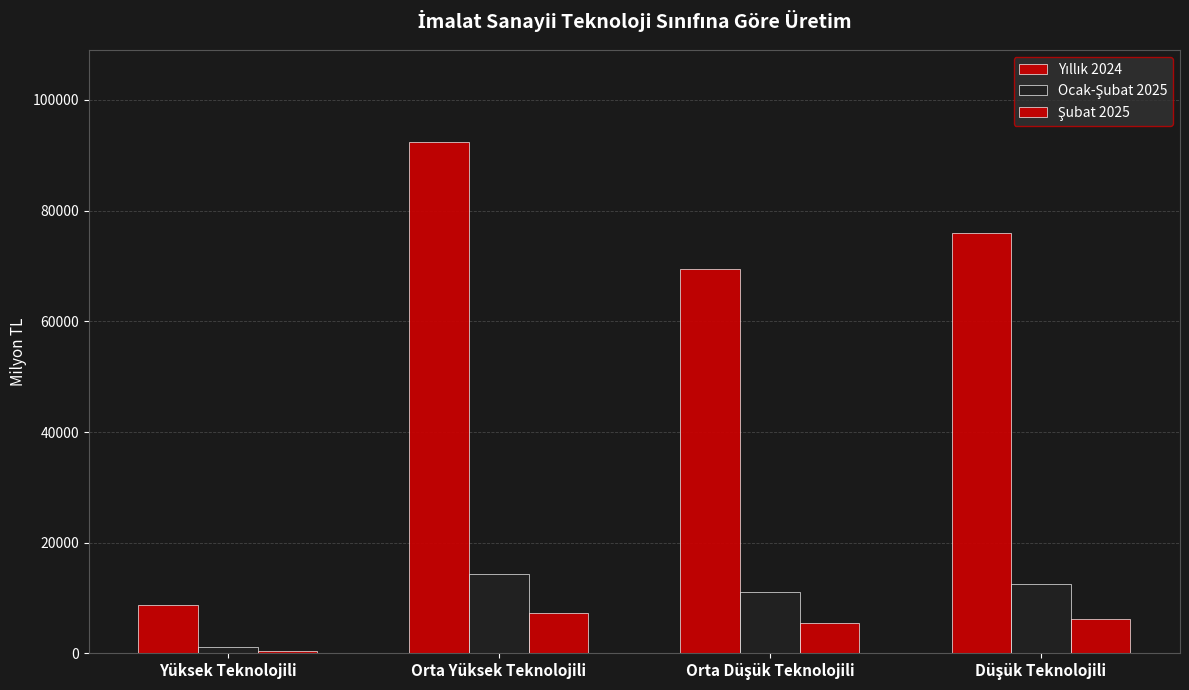

What is the sum of all Ocak-Şubat 2025 values?

39194.4